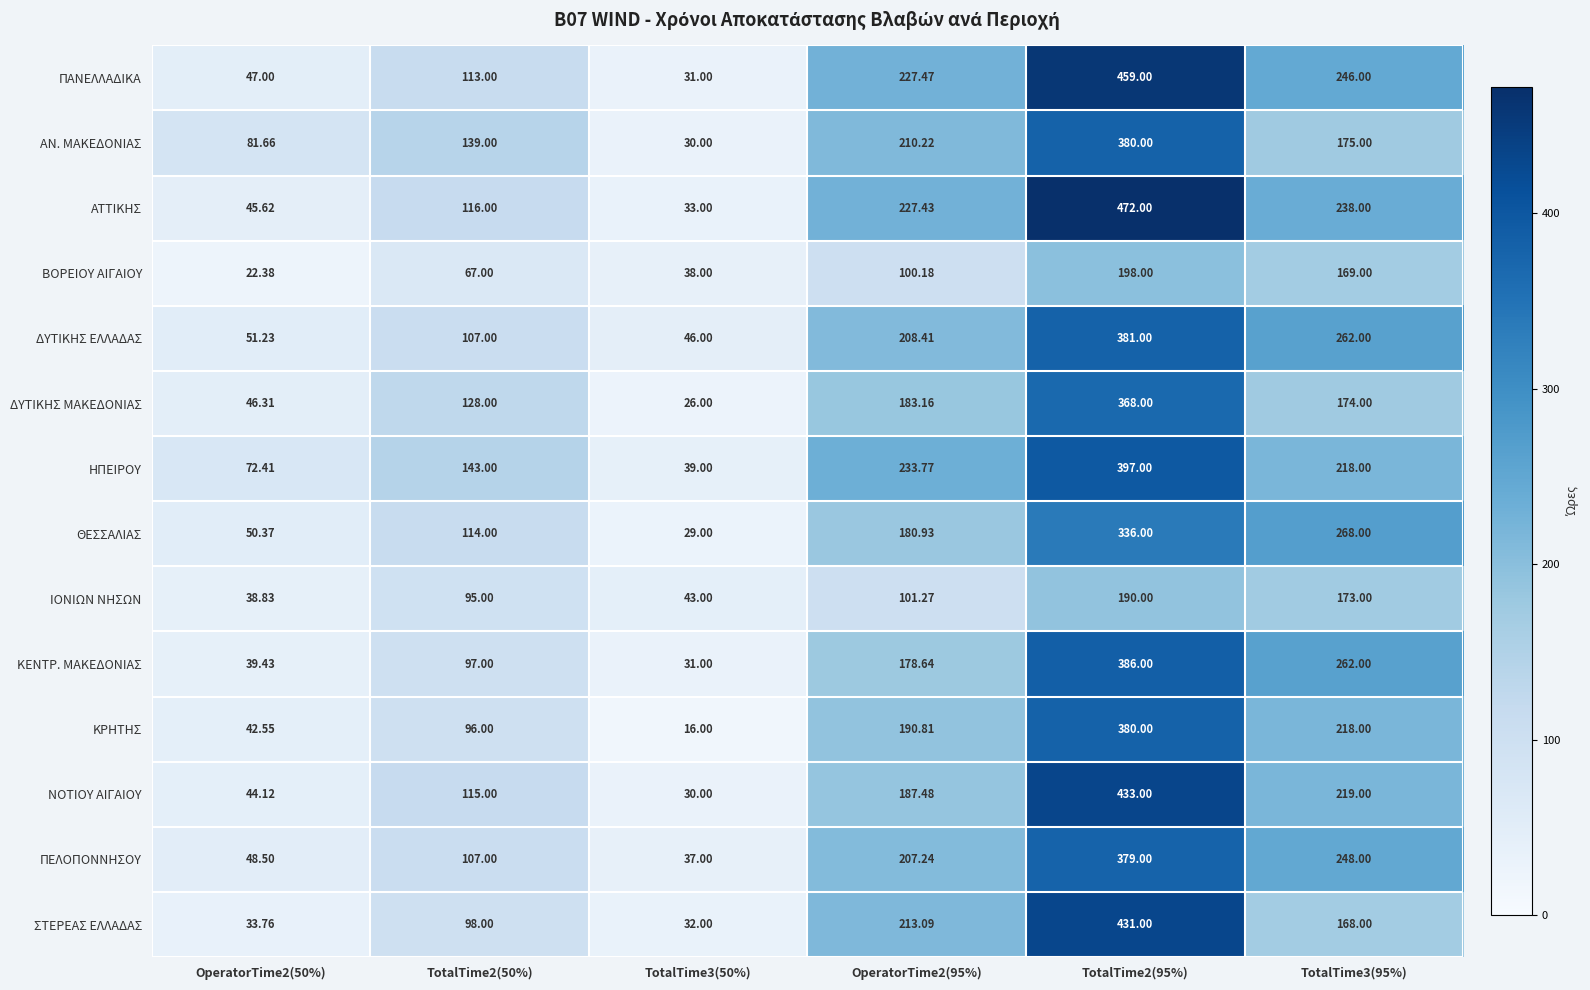

Count the number of data series in this chart.

14